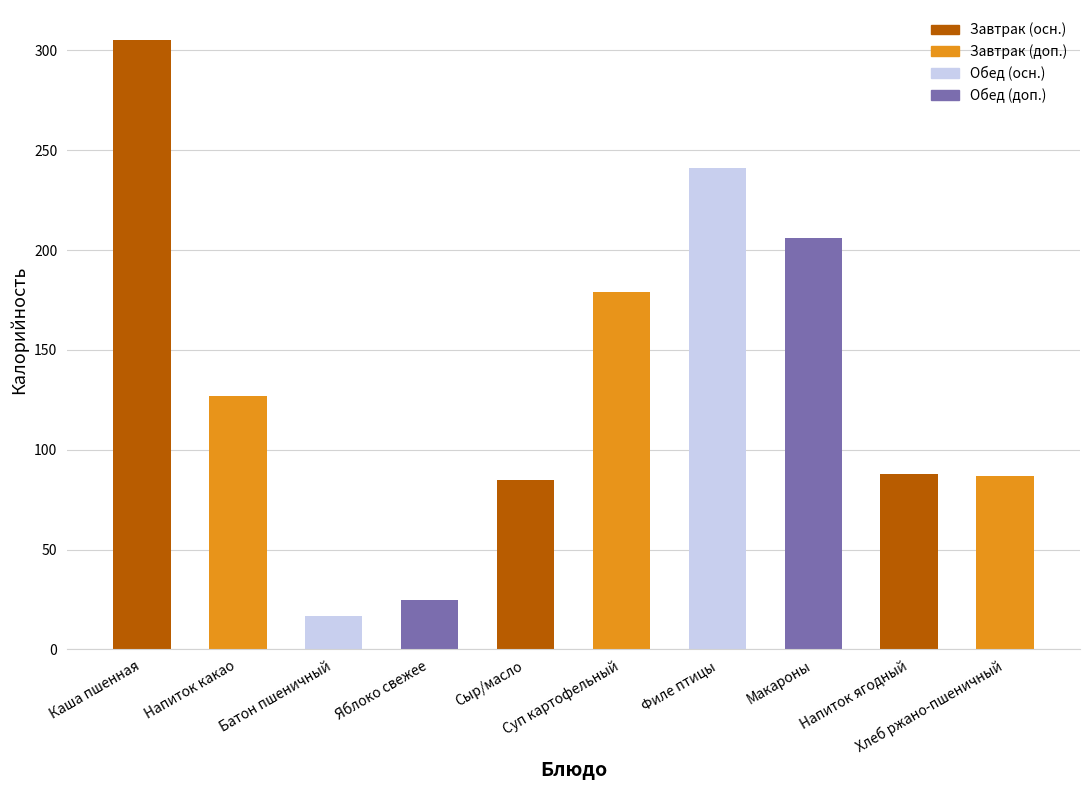

What is the average value?

136